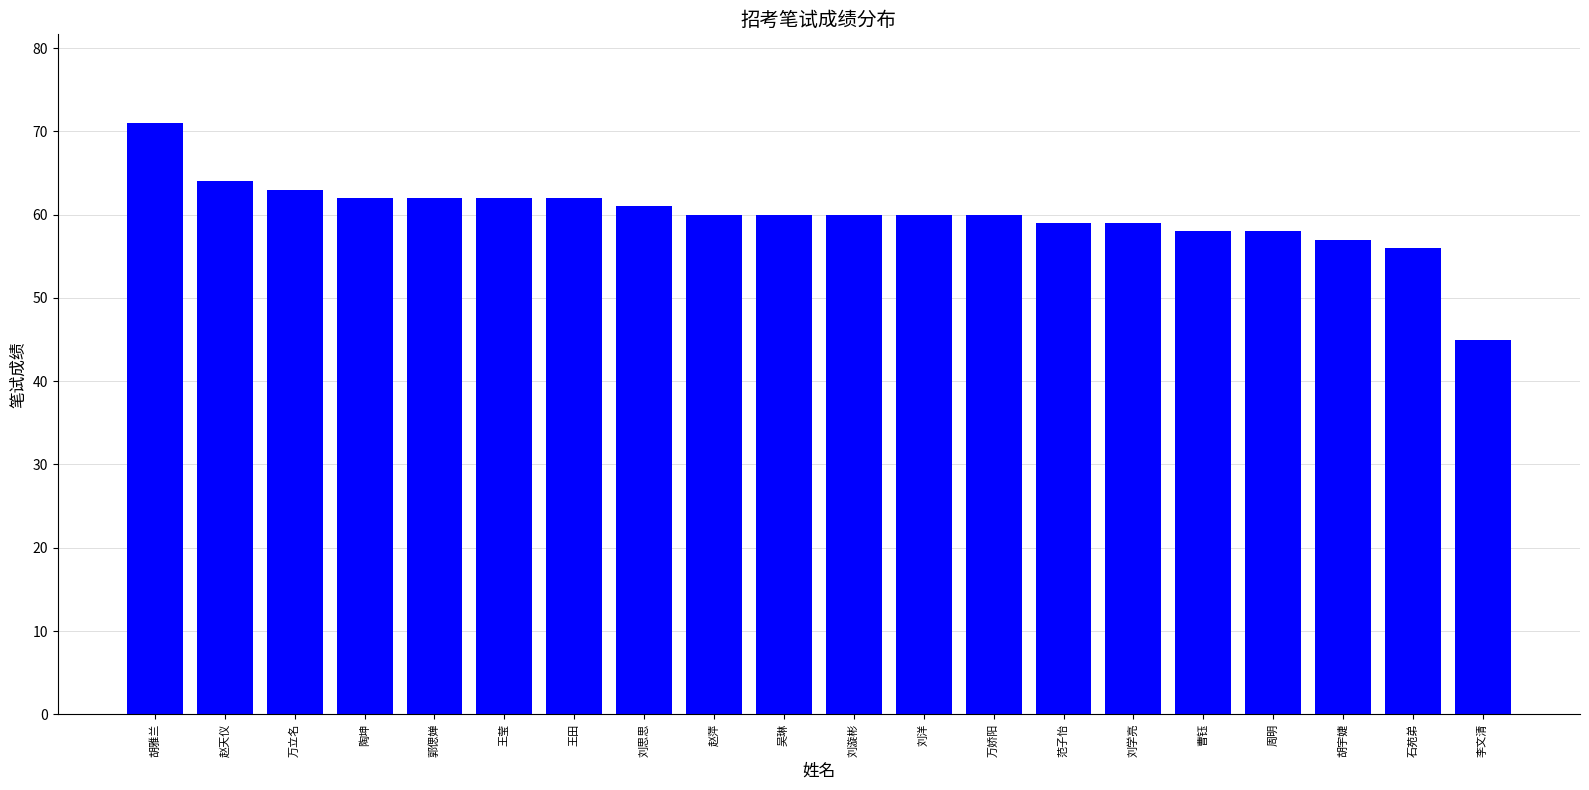

True or false: the data shows 60 at 赵萍.

True